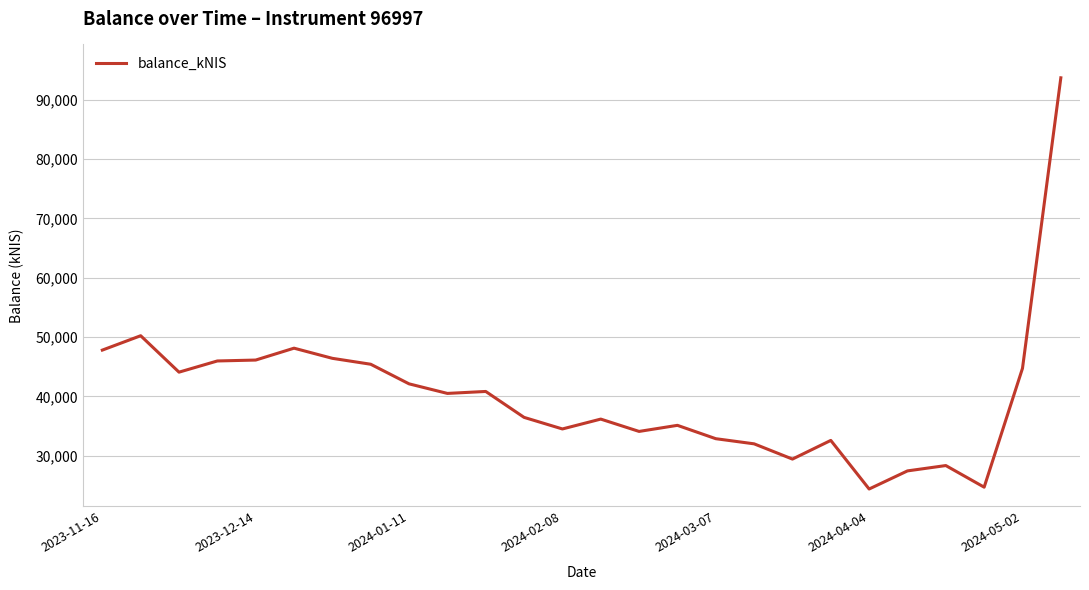

How many values are below 40517?

13